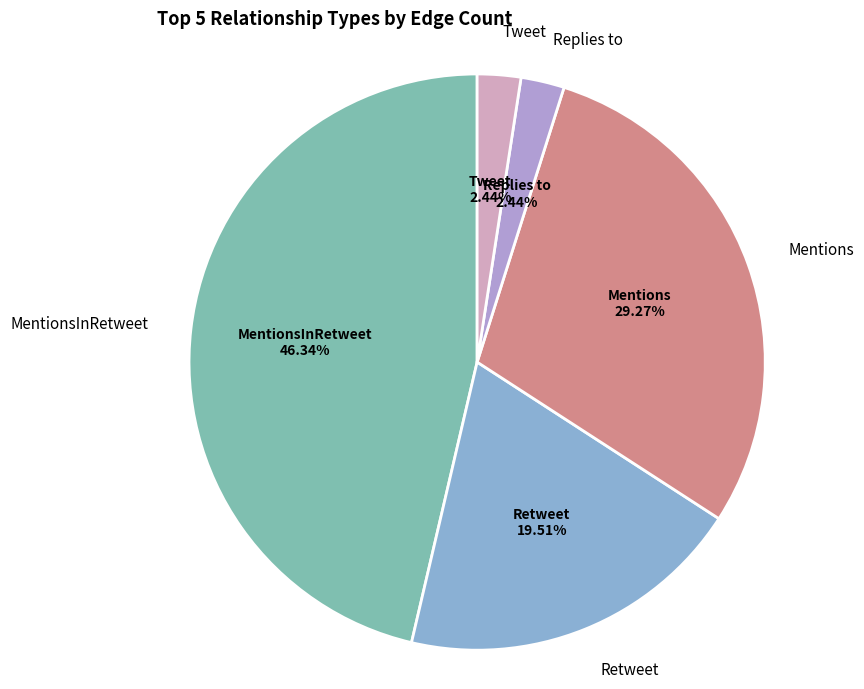

True or false: Retweet accounts for 20% of the total.

True